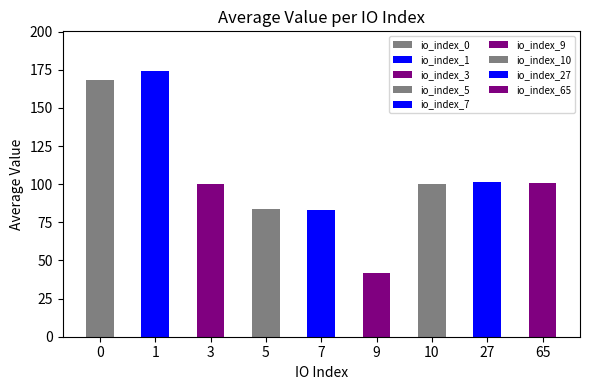

What is the approximate value at io_index_7?

83.1